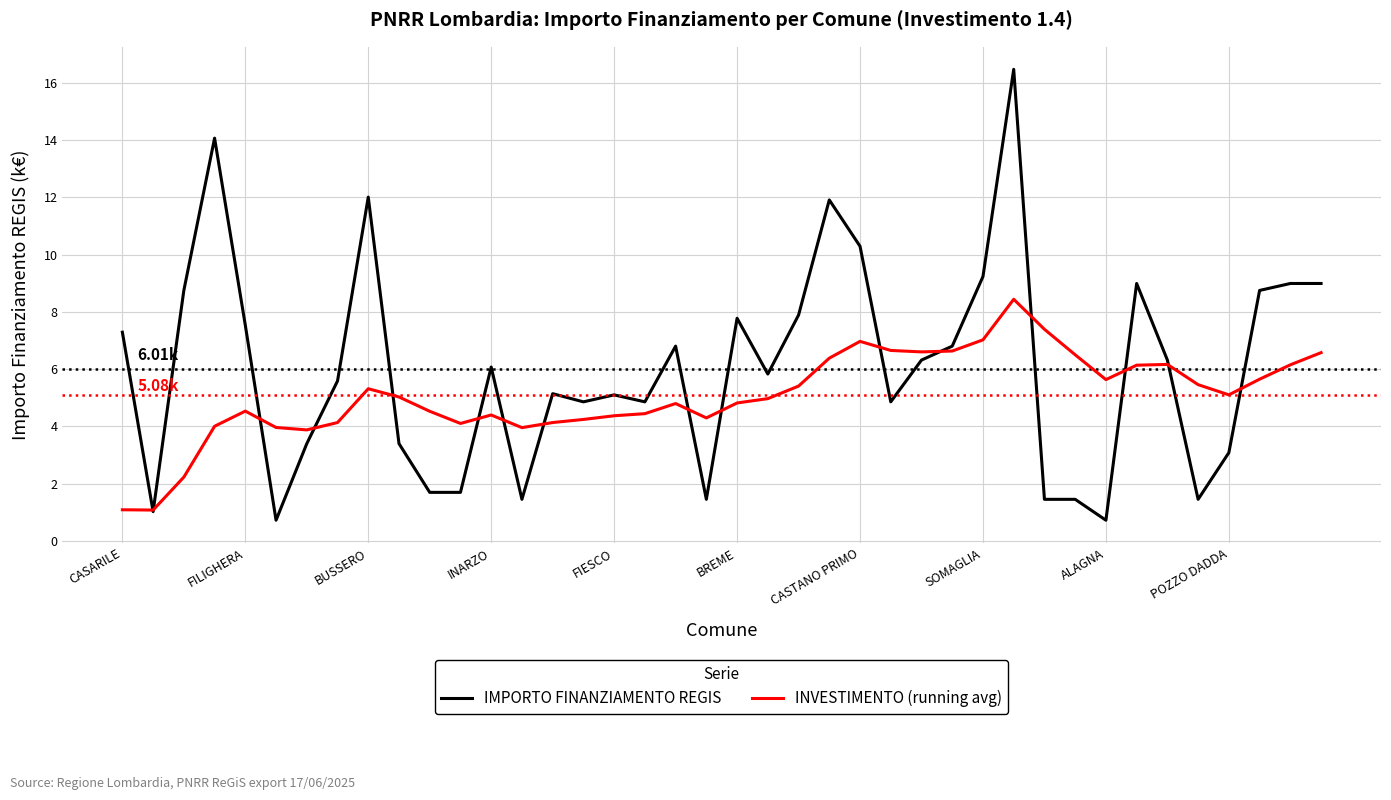

Which series has the largest range (max minus min)?

IMPORTO FINANZIAMENTO REGIS